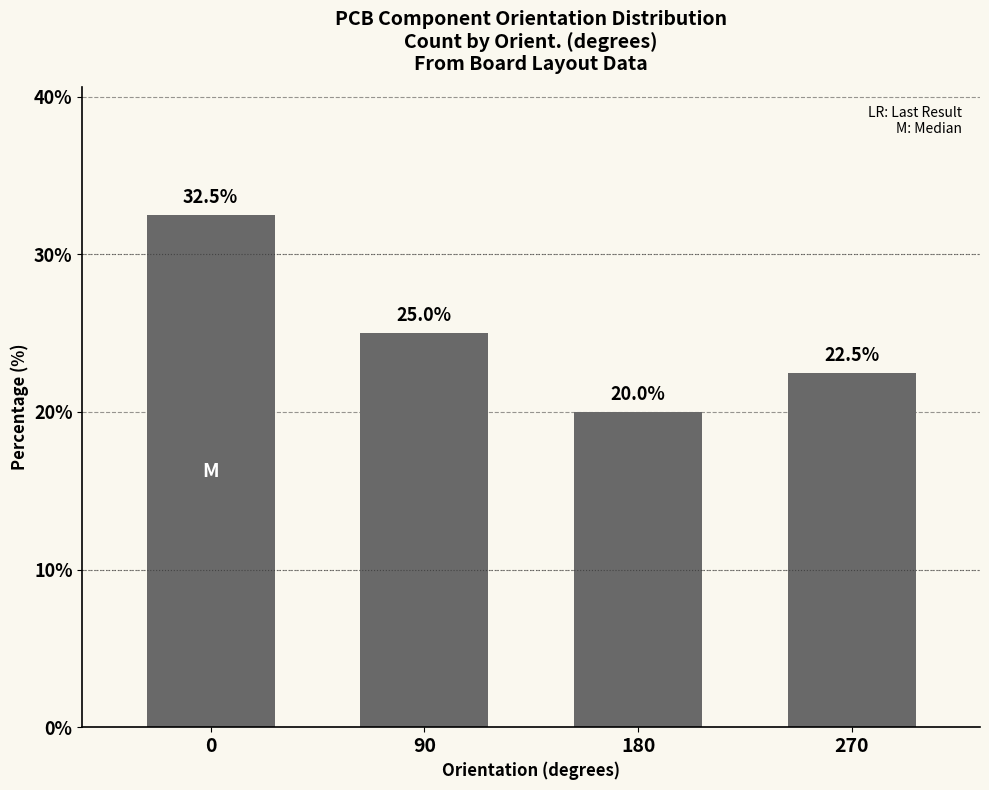

Which category has the lowest value across all series?

180